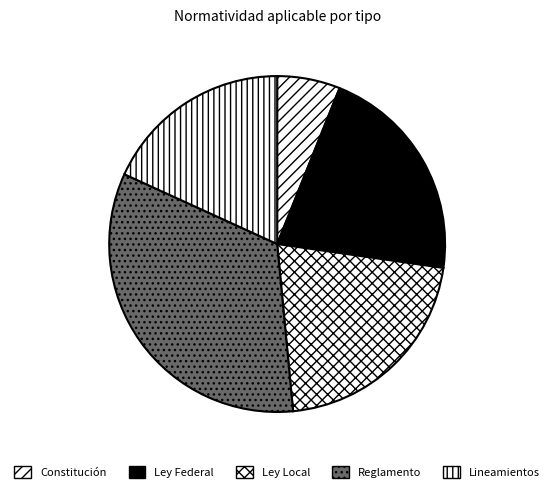

True or false: Ley Local accounts for 32% of the total.

False